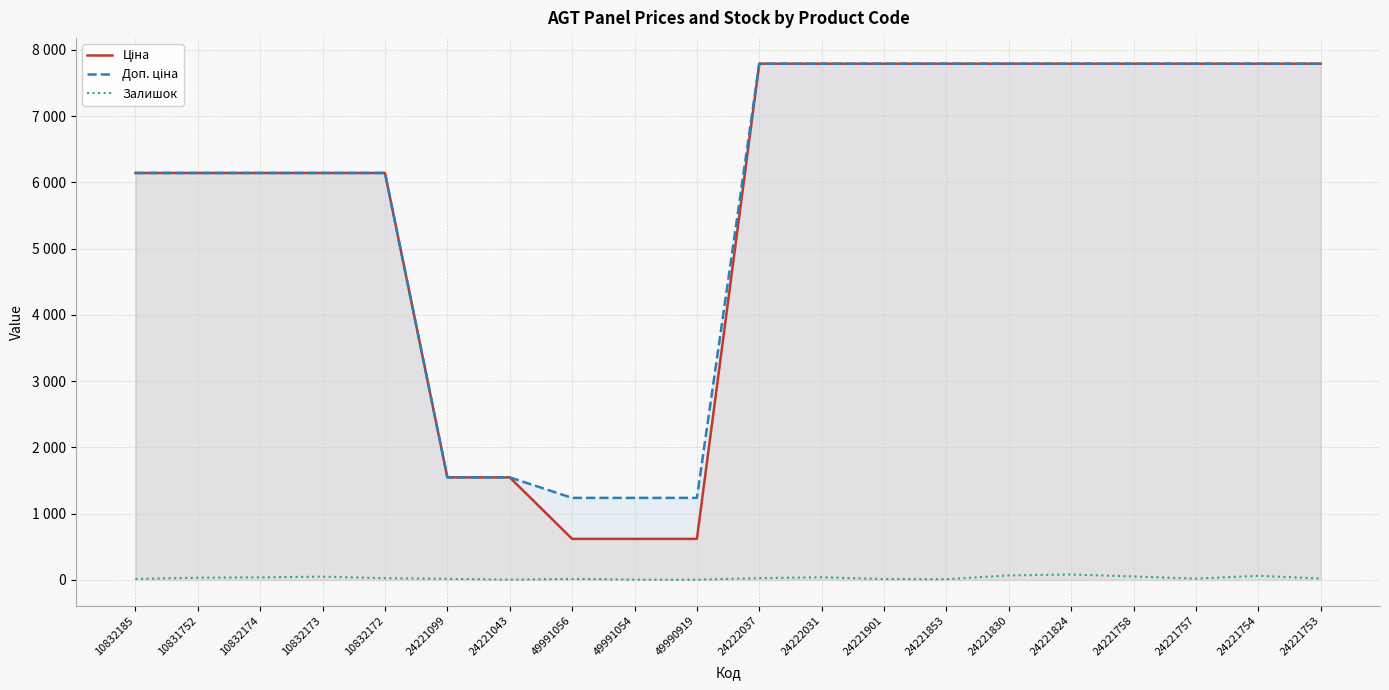

Which series has the widest spread of values?

Ціна